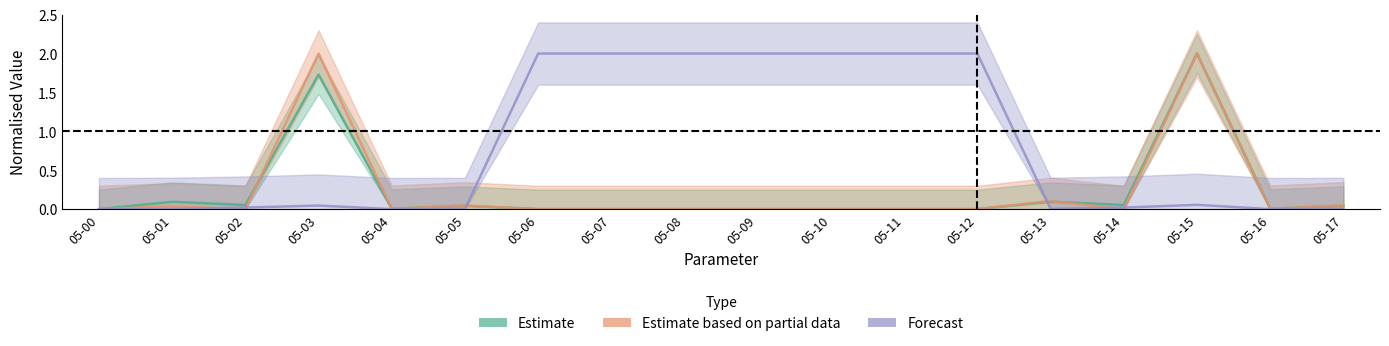

Reading left to right, extract all data points from this chart.

Estimate: 05-00=0.0	05-01=0.1	05-02=0.1	05-03=1.7	05-04=0.0	05-05=0.0	05-06=0.0	05-07=0.0	05-08=0.0	05-09=0.0	05-10=0.0	05-11=0.0	05-12=0.0	05-13=0.1	05-14=0.1	05-15=2.0	05-16=0.0	05-17=0.0
Estimate based on partial data: 05-00=0.0	05-01=0.0	05-02=0.0	05-03=2.0	05-04=0.0	05-05=0.0	05-06=0.0	05-07=0.0	05-08=0.0	05-09=0.0	05-10=0.0	05-11=0.0	05-12=0.0	05-13=0.1	05-14=0.0	05-15=2.0	05-16=0.0	05-17=0.0
Forecast: 05-00=0.0	05-01=0.0	05-02=0.0	05-03=0.0	05-04=0.0	05-05=0.0	05-06=2.0	05-07=2.0	05-08=2.0	05-09=2.0	05-10=2.0	05-11=2.0	05-12=2.0	05-13=0.0	05-14=0.0	05-15=0.1	05-16=0.0	05-17=0.0